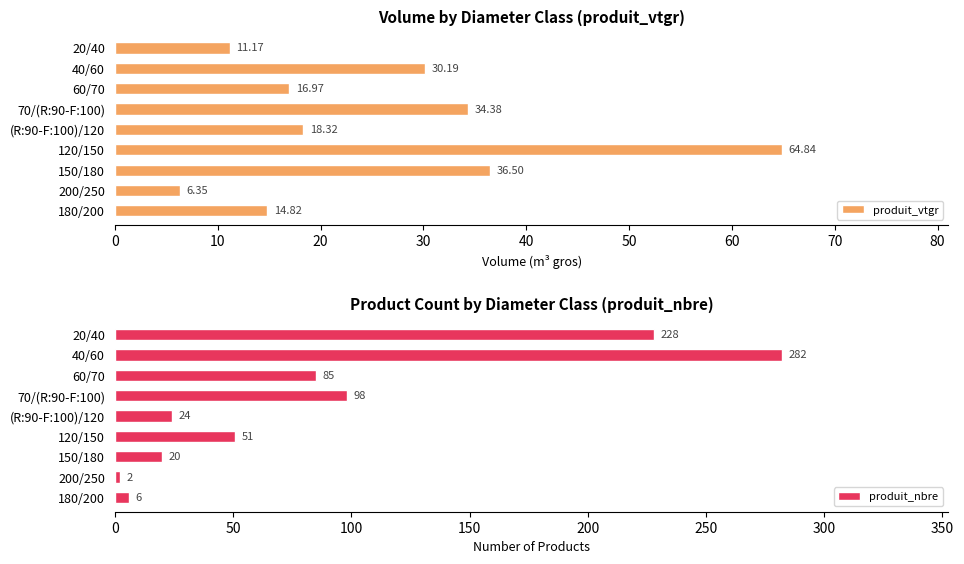

What is the average value of the produit_nbre series?

88